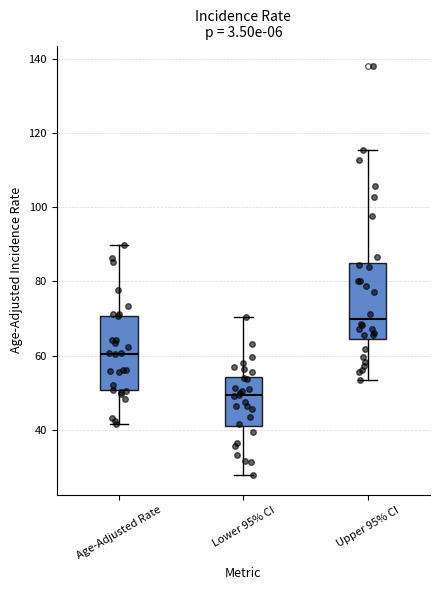

Where does the lower whisker of the box for Upper 95% CI end on the y-axis? The values are not printed on the chart, so give them approximately, as read against the axis.

54